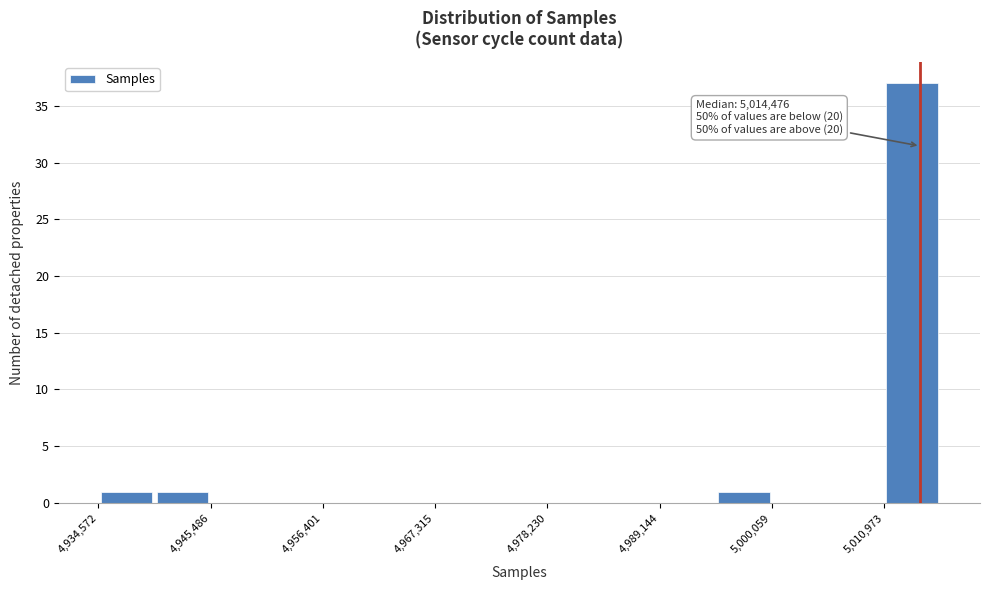

Read against the x-axis, roughly where is the centre of the tallest bar?

5014000